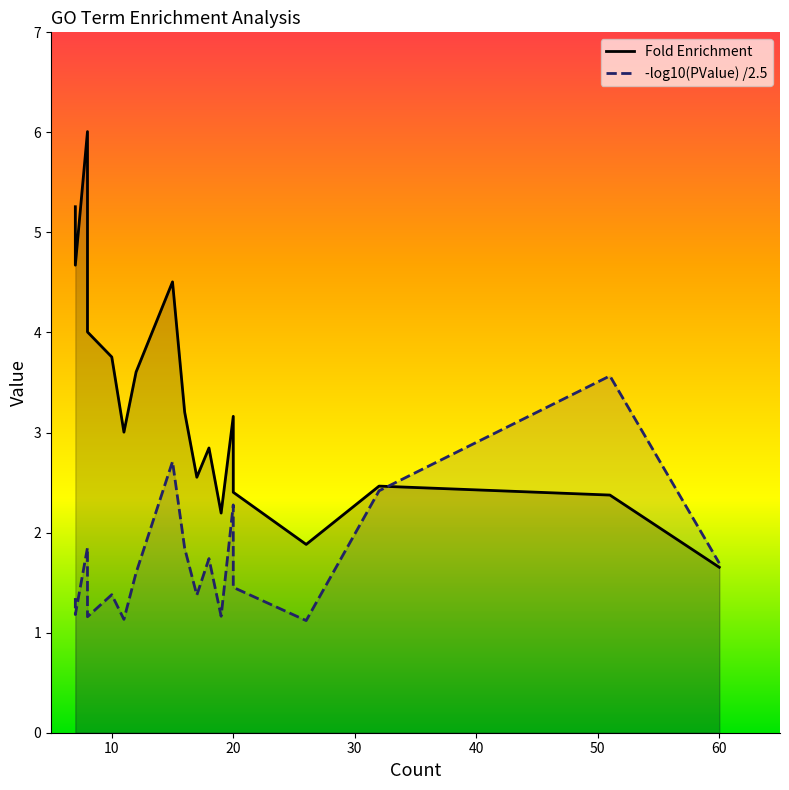

How many lines are shown in the chart?

2